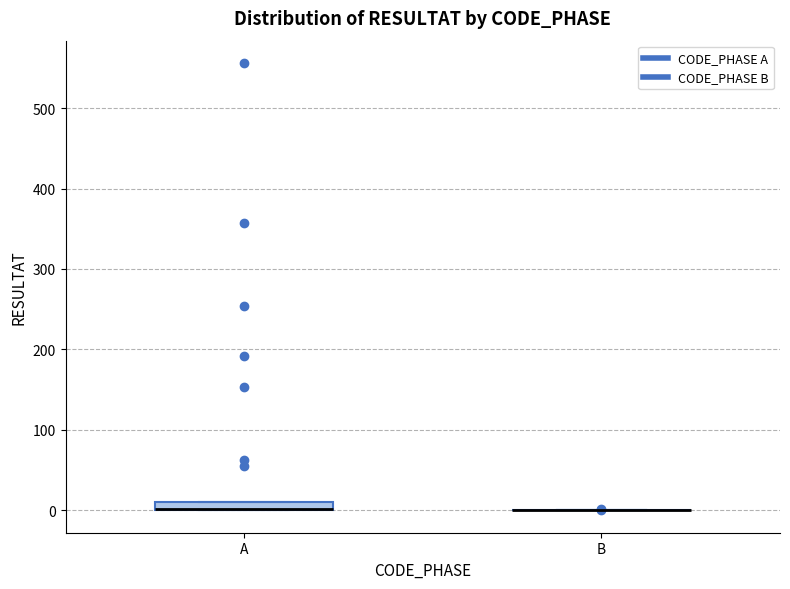

Comparing the boxes themselves (not the whiskers), which one is the tallest?

A